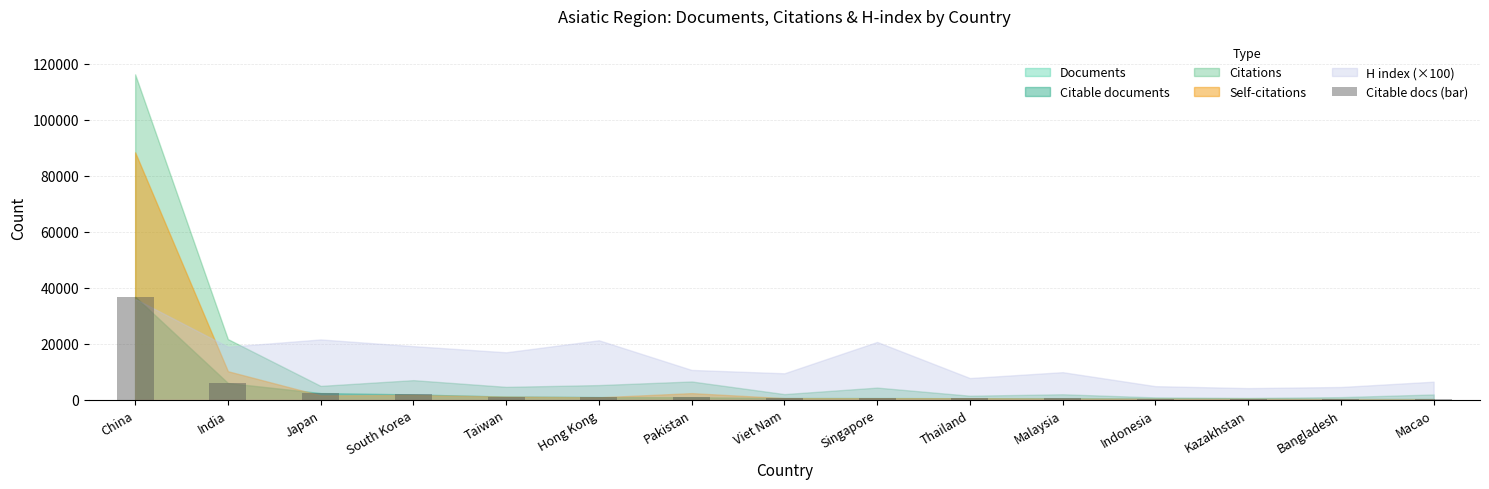

Where is the data nearest to the value 18444?

India